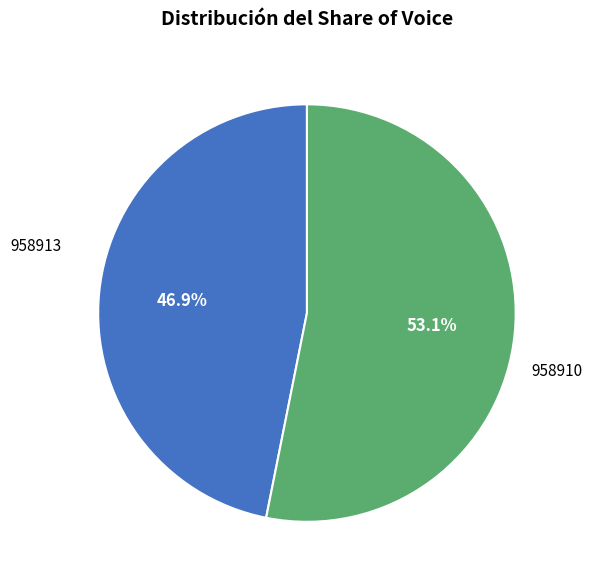

Does any single category account for the majority?

Yes